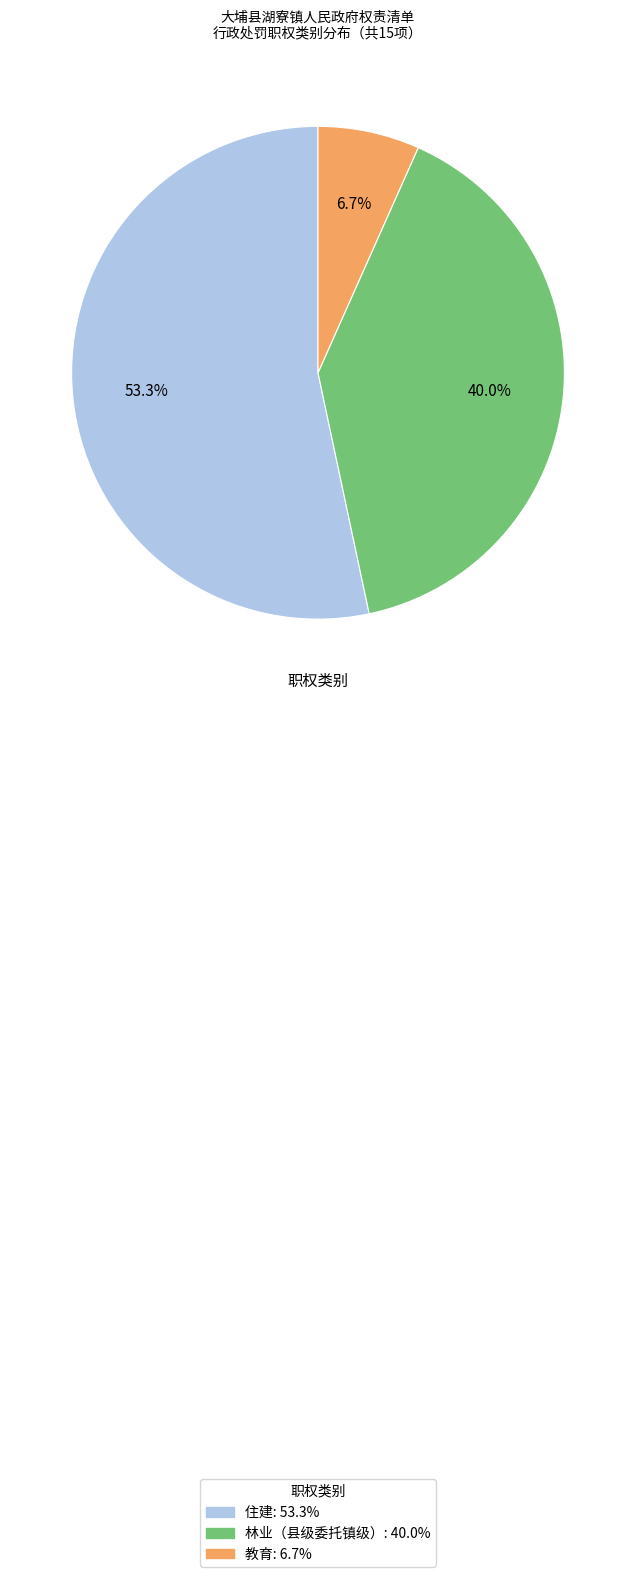

To the nearest percent, what percentage of the pie is 住建?

53%